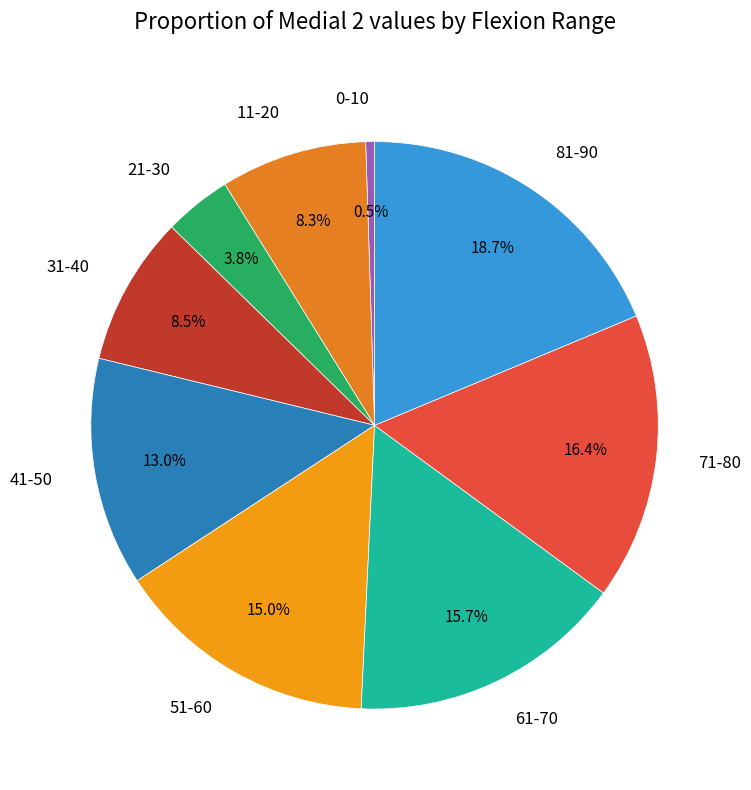

Which category has the biggest portion of the pie?

81-90